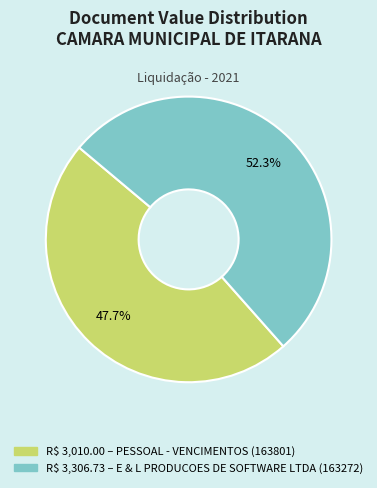

Is there any slice that represents more than half of the pie?

Yes